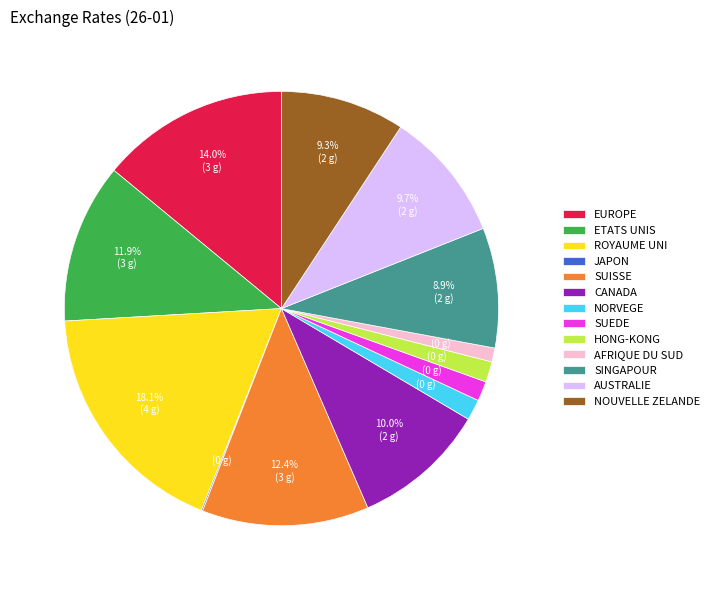

To the nearest percent, what percentage of the pie is ETATS UNIS?

12%